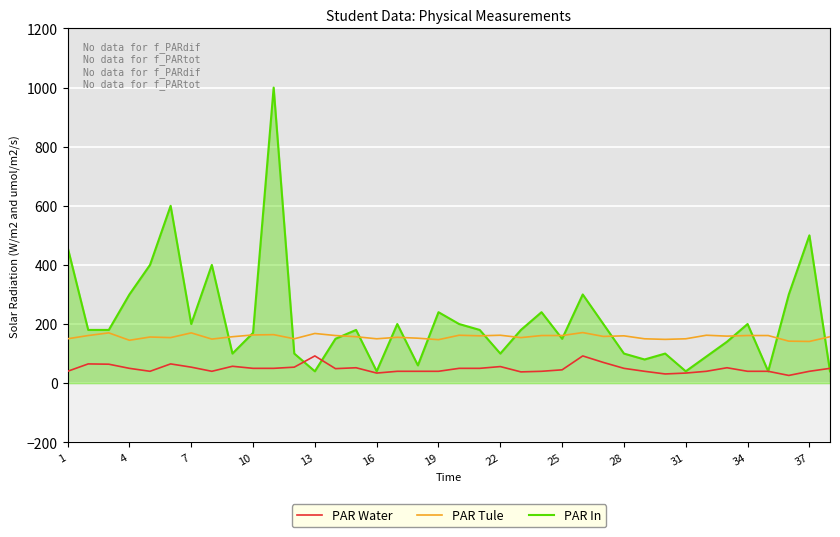

True or false: PAR Water and PAR Tule intersect in this chart.

False